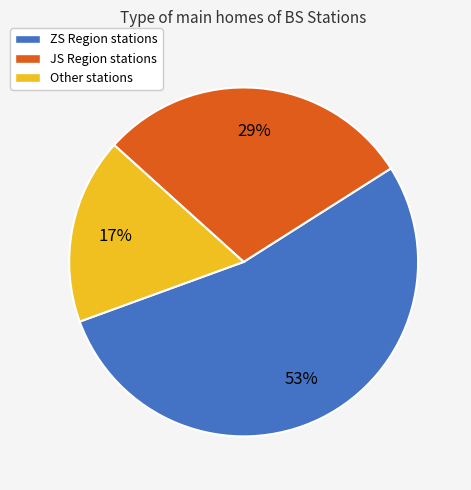

Which category has the smallest portion of the pie?

Other